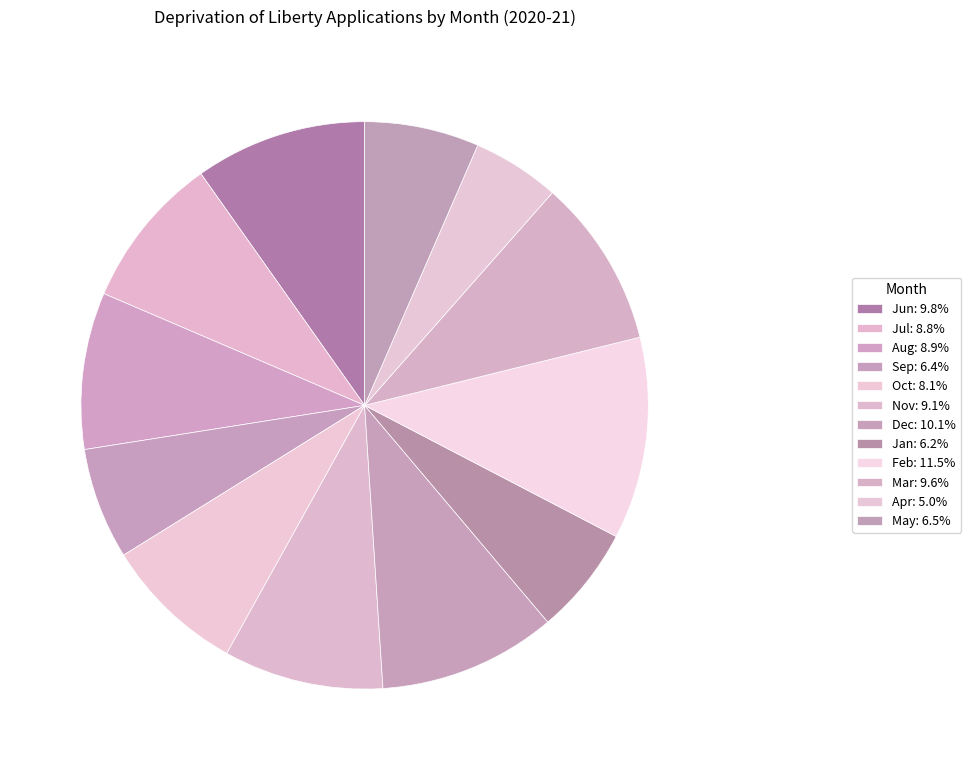

What percentage do Oct and Sep together represent?

14.4%